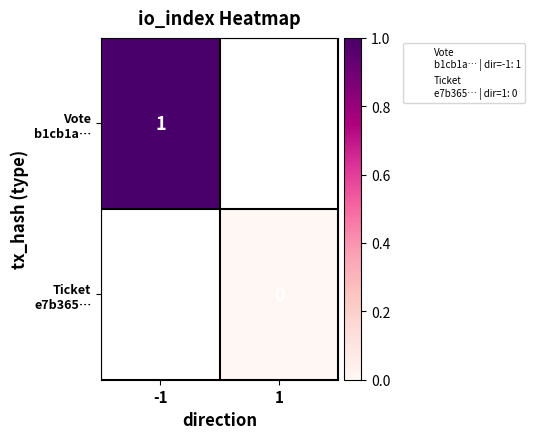

Rank the series at -1 from highest to lowest value.

Vote b1cb1a…, Ticket e7b365…